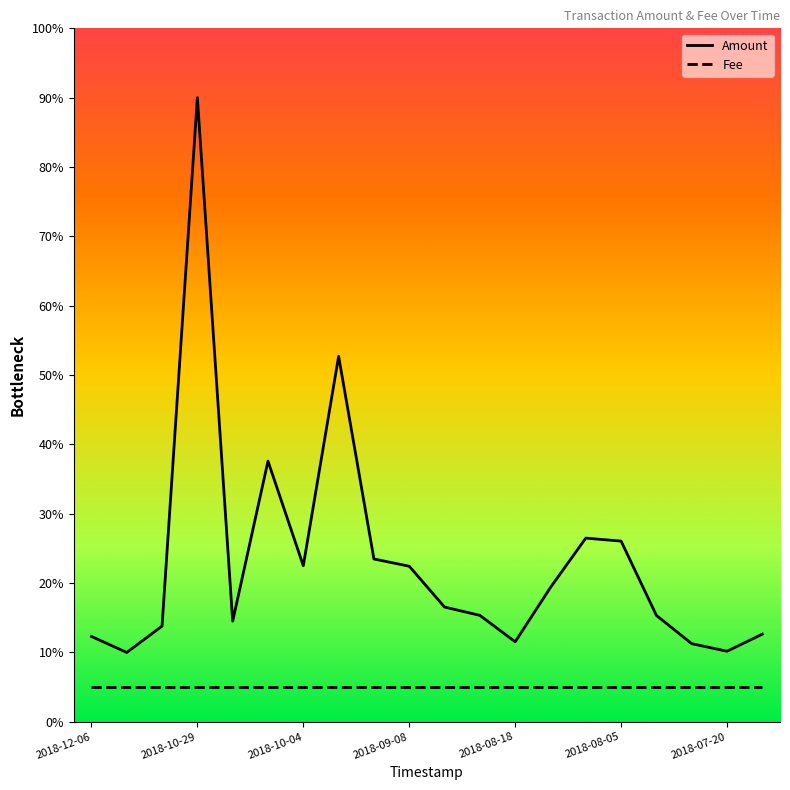

What value does the Fee series have at 13?

5.0